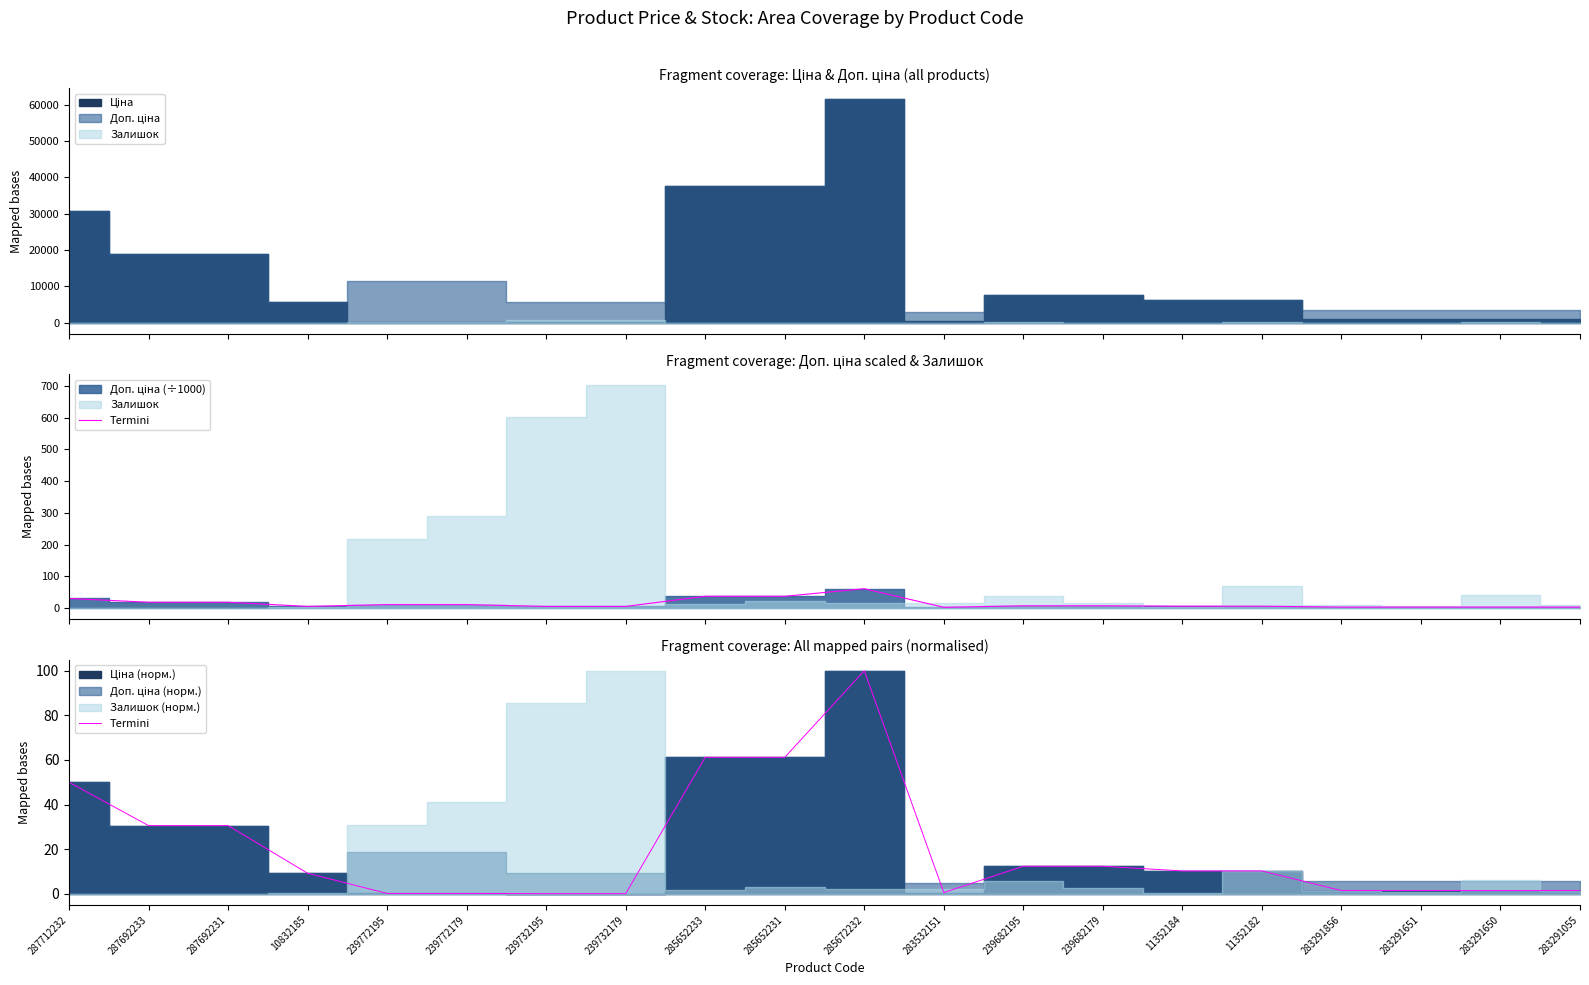

What is the sum of all values?

395.1